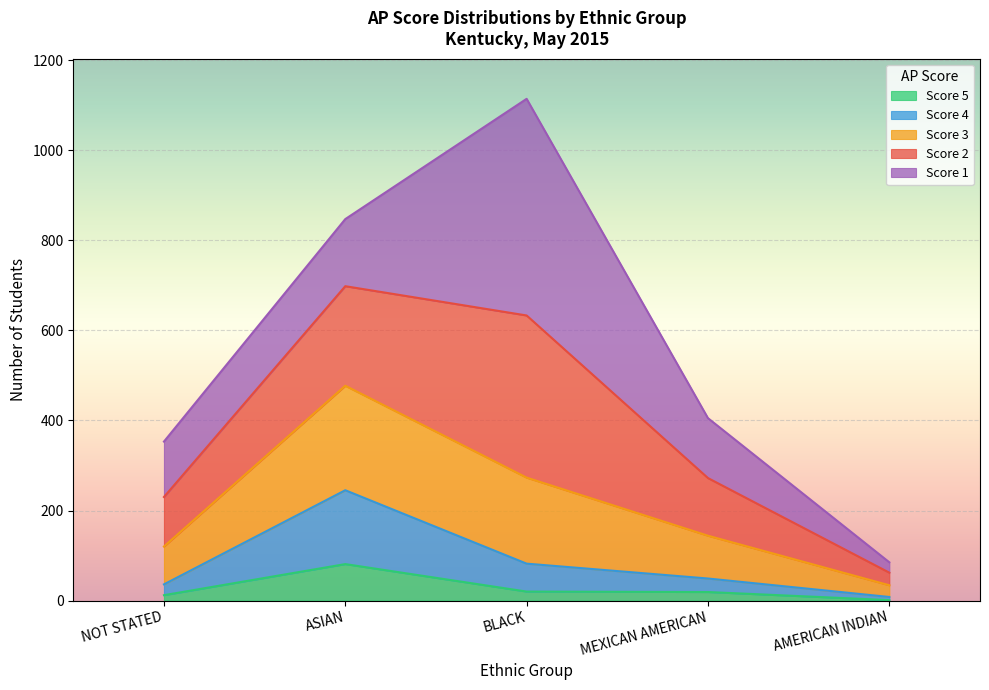

At which category is the sum across all series the highest?

BLACK